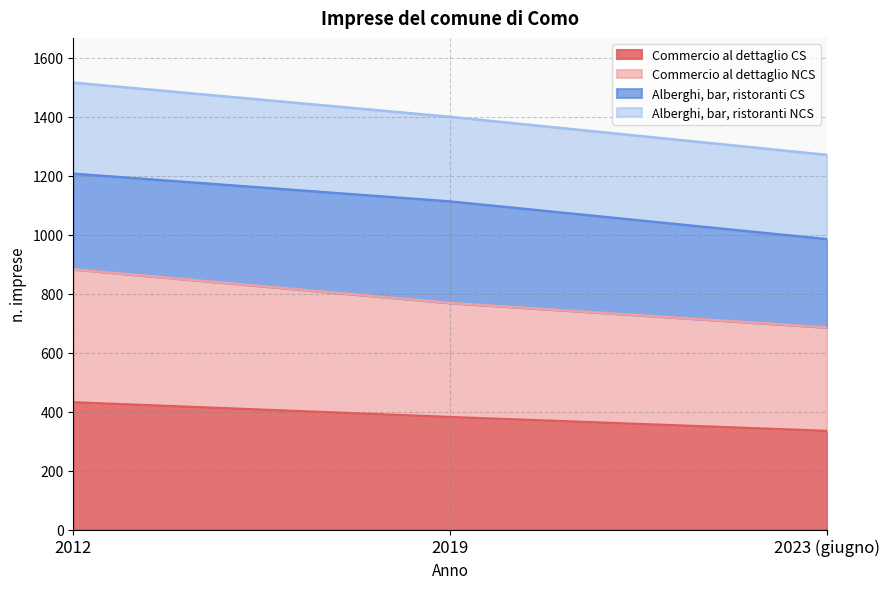

At how many categories does at least one series exceed 583?

3